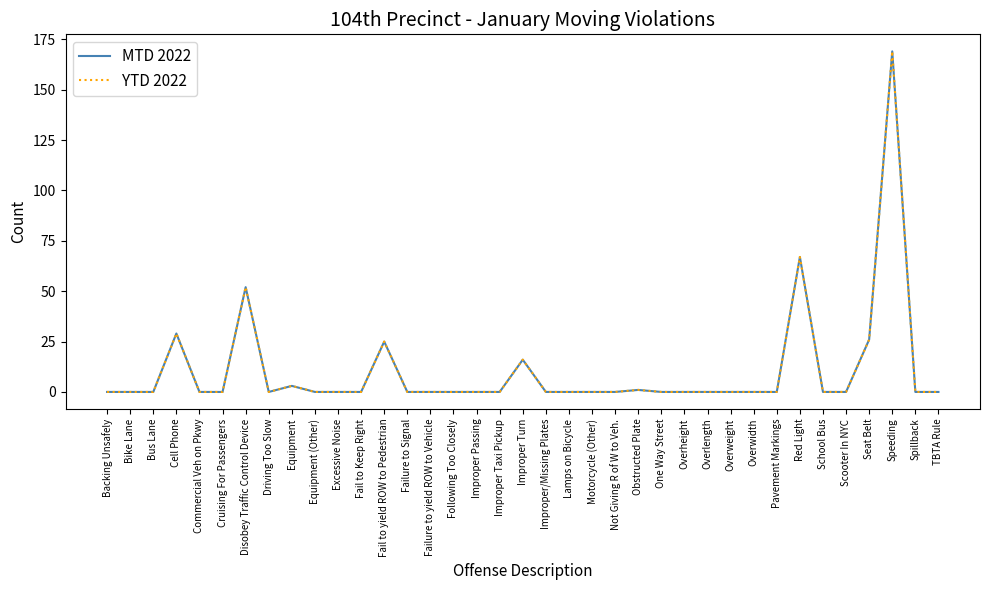

What is the label of the 20th point from the left?

Improper/Missing Plates